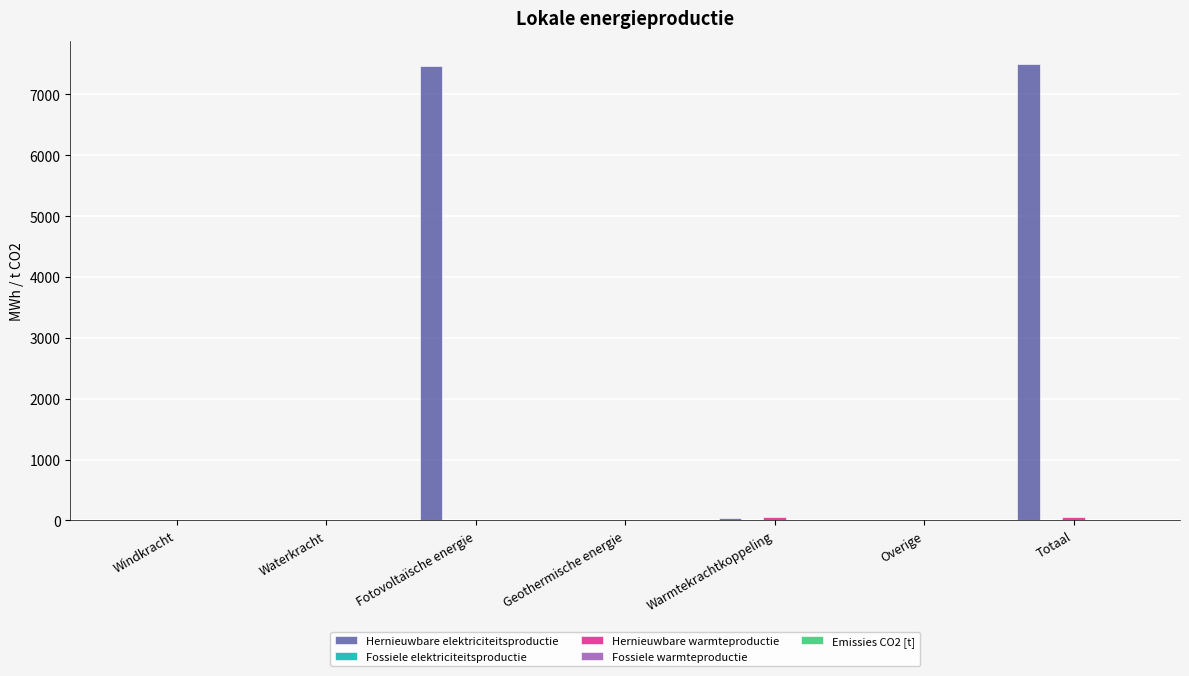

Which series has the largest total across all categories?

Hernieuwbare elektriciteitsproductie